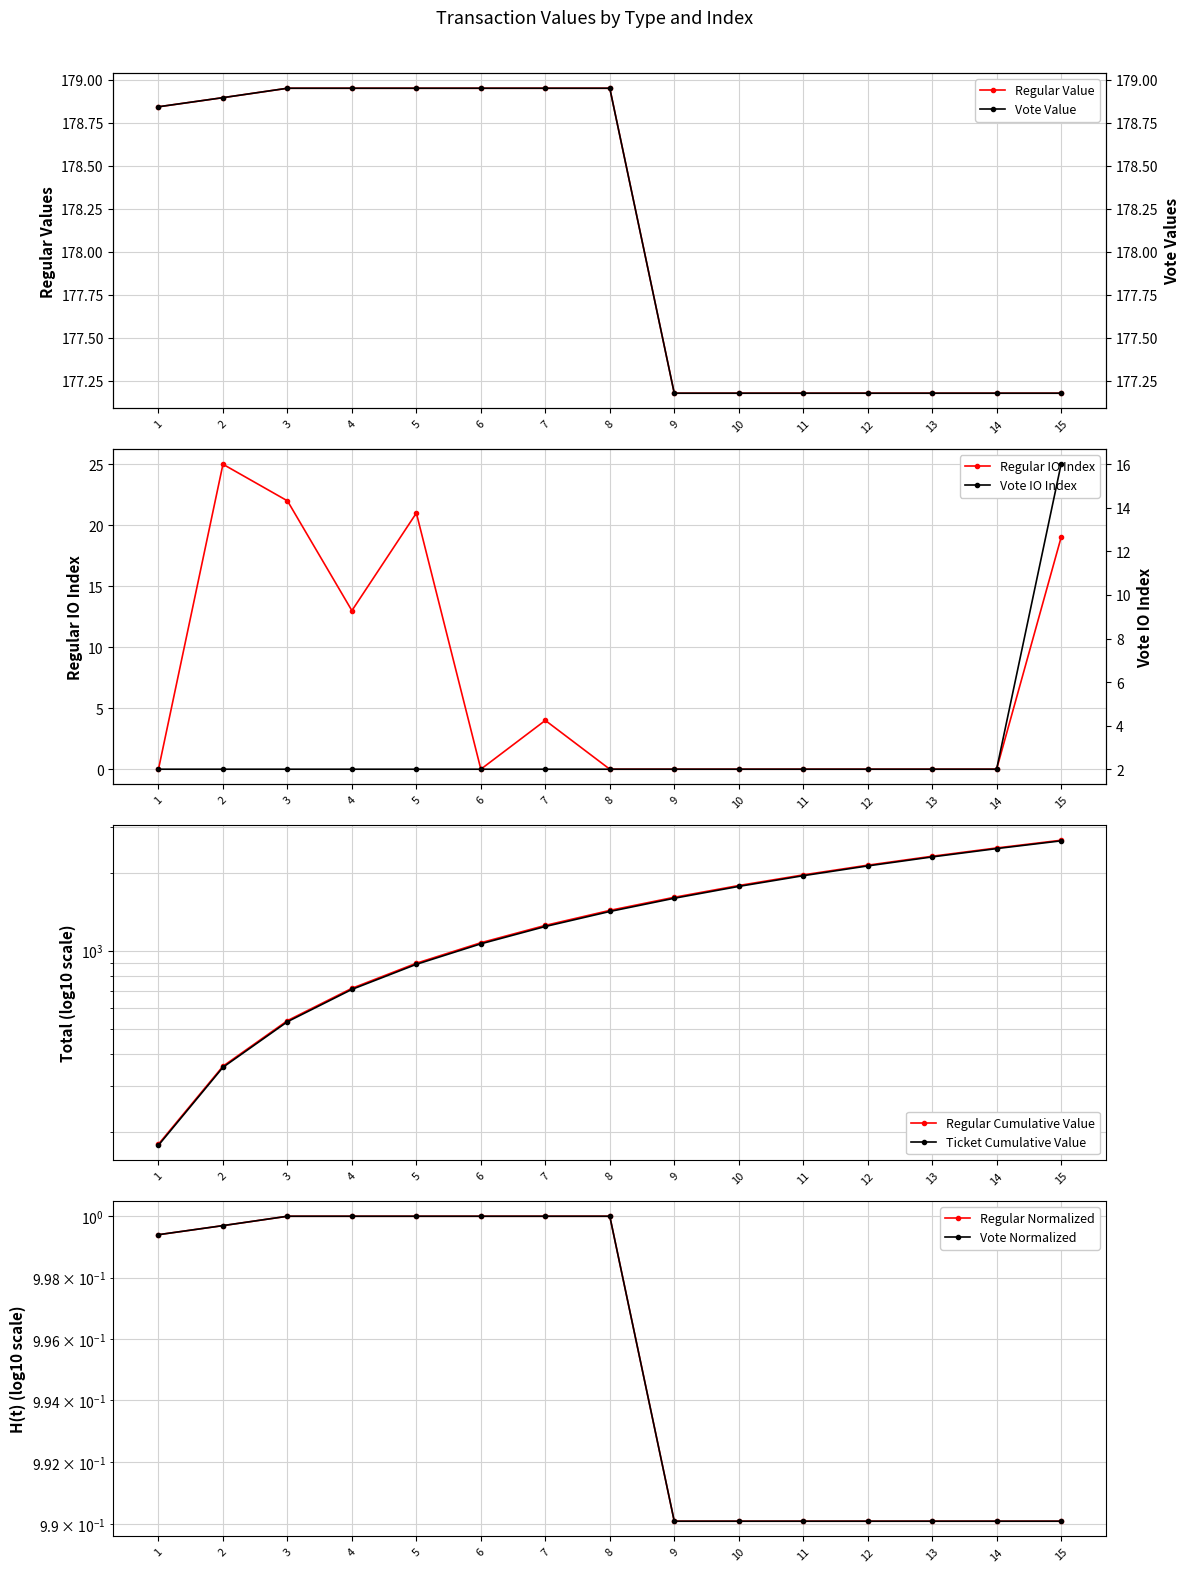

How many Regular Value values are between 177 and 178?

7